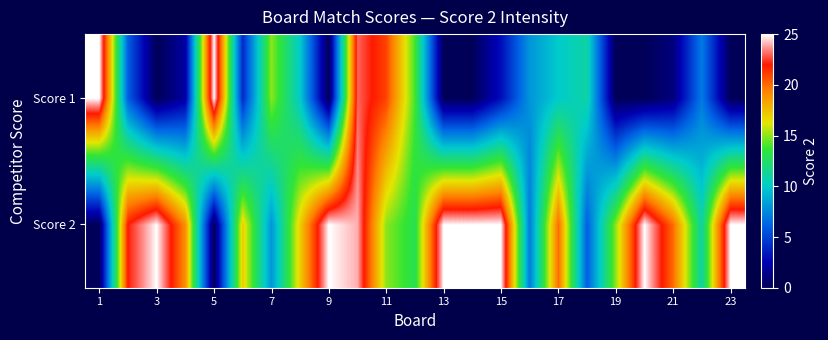

Count the number of categories in the chart.

23